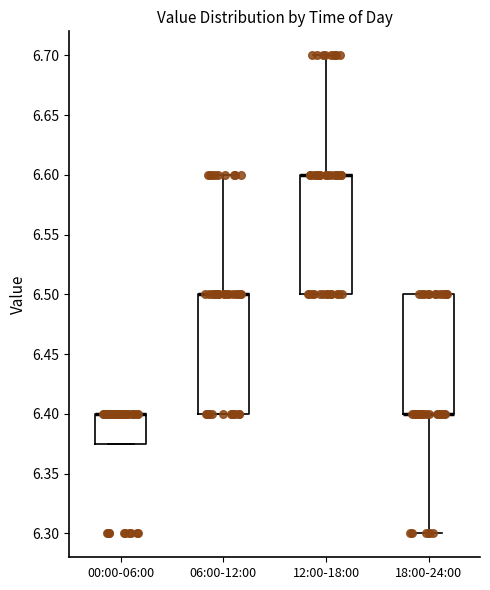

Where is the upper edge of the box for 00:00-06:00 on the y-axis? The values are not printed on the chart, so give them approximately, as read against the axis.

6.400